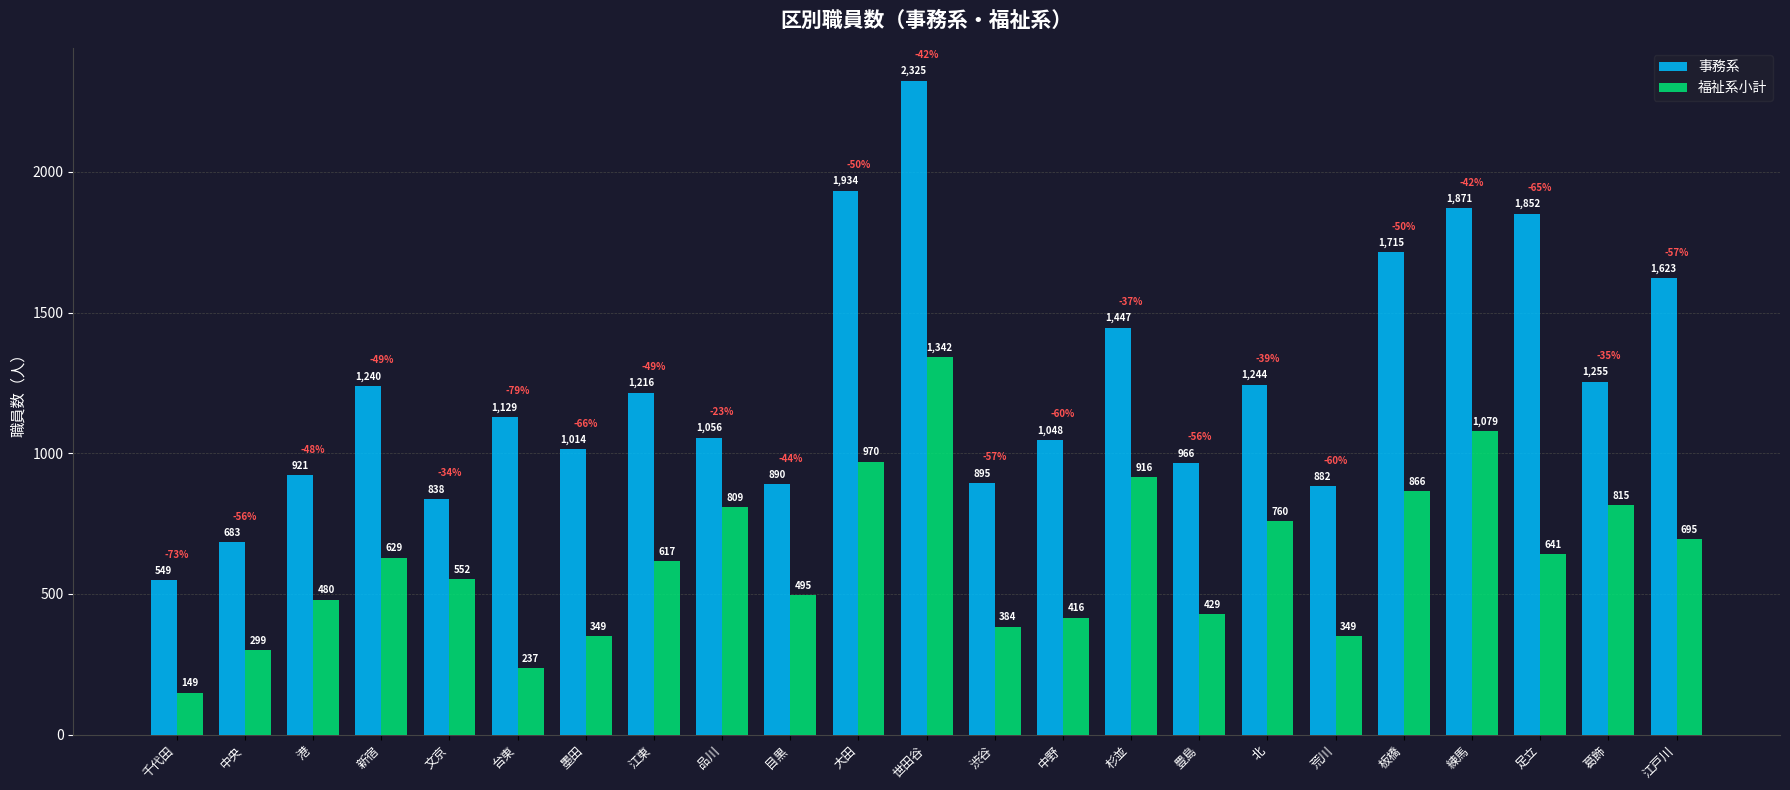

What position from the left is 練馬?

20